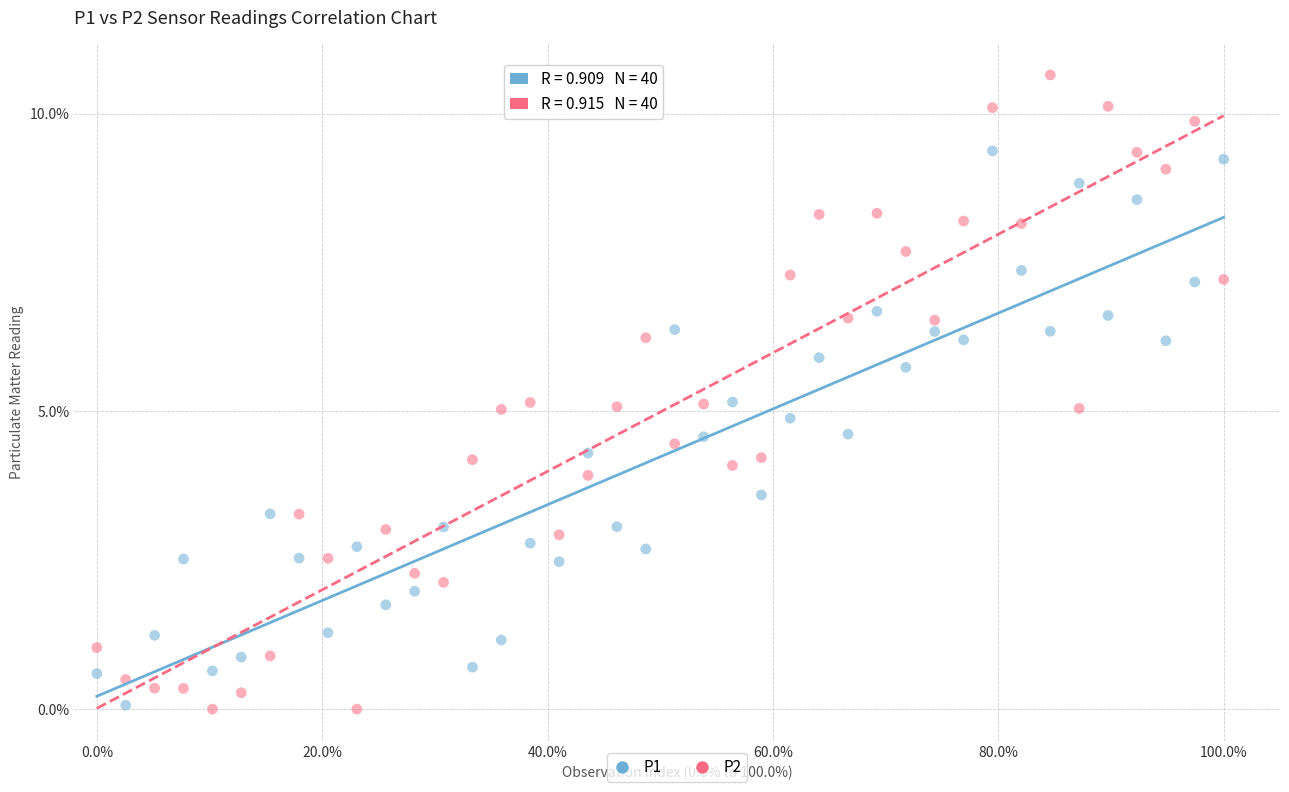

Which series reaches the maximum Y coordinate?

P2